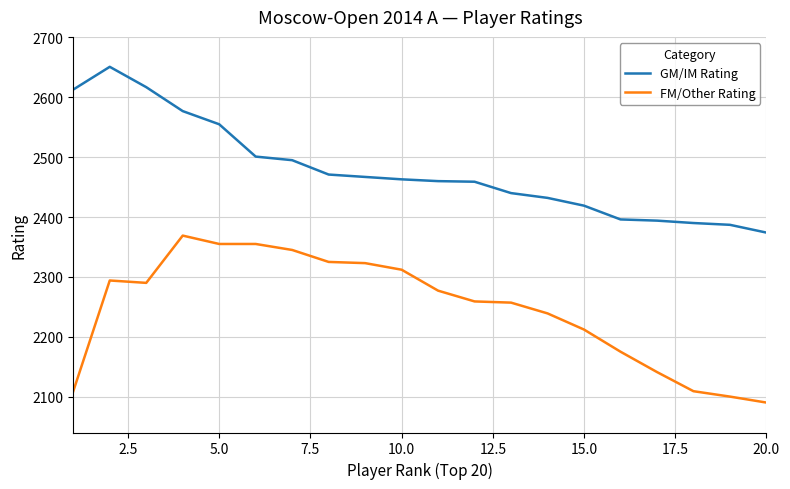

Which series has the largest total across all categories?

GM/IM Rating